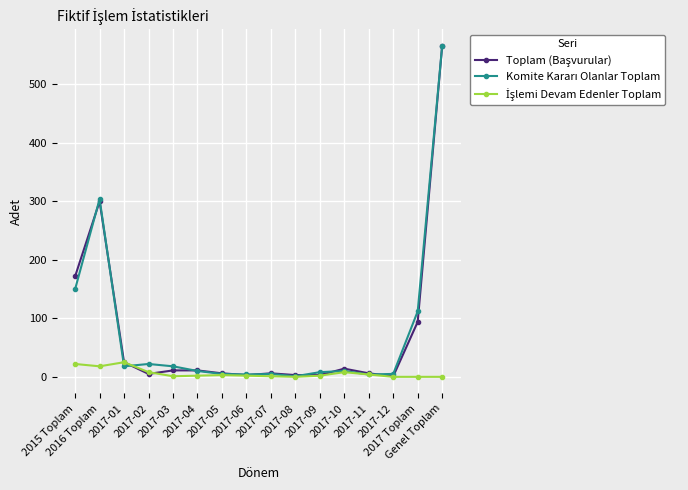

List the series in order of their peak value, lowest first.

İşlemi Devam Edenler Toplam, Toplam (Başvurular), Komite Kararı Olanlar Toplam